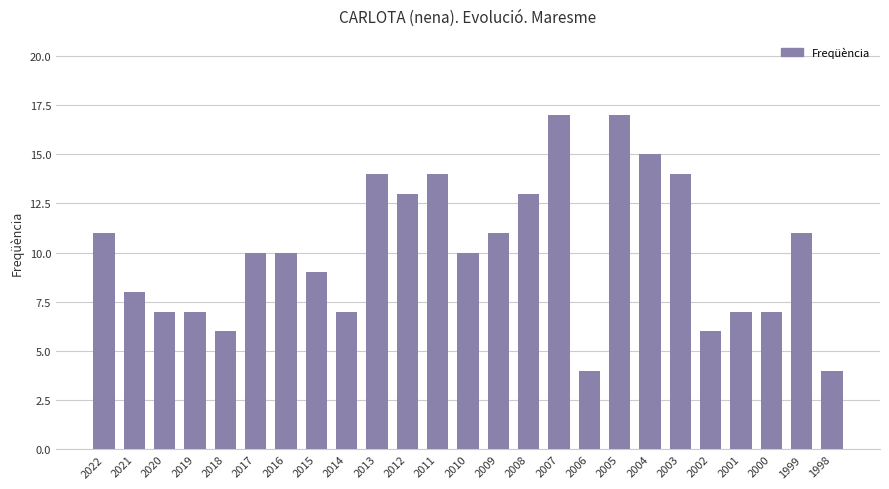

Approximately how many times larger is the value at 2017 compared to 2020?

1.4